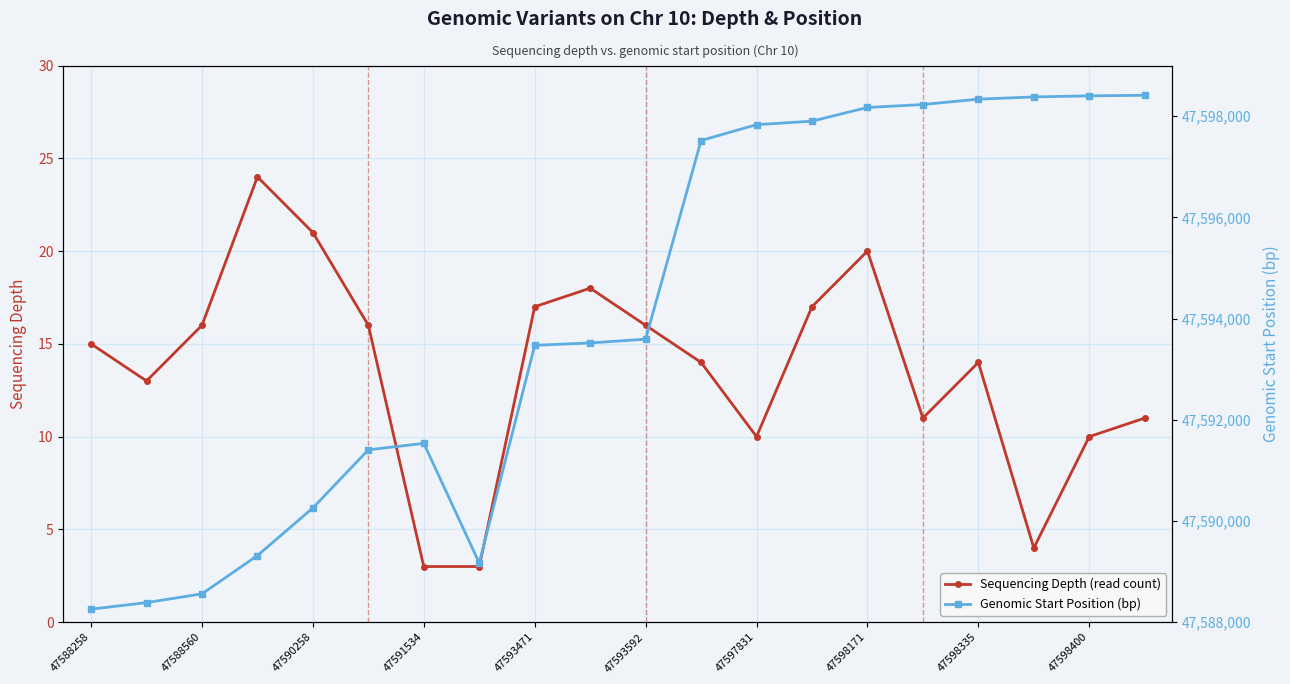

True or false: Genomic Start Position (bp) and Sequencing Depth (read count) cross at least once.

False